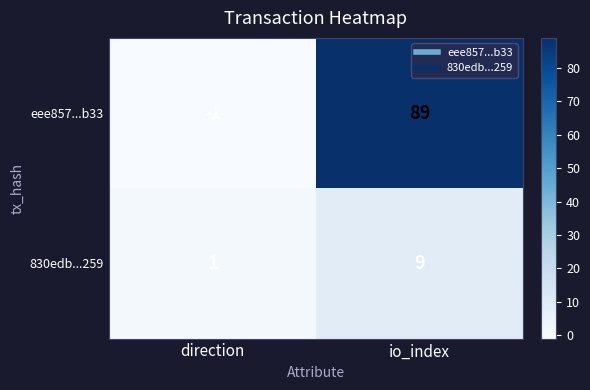

Reading left to right, transcribe all the data shown in this chart.

eee857...b33: -1	89
830edb...259: 1	9